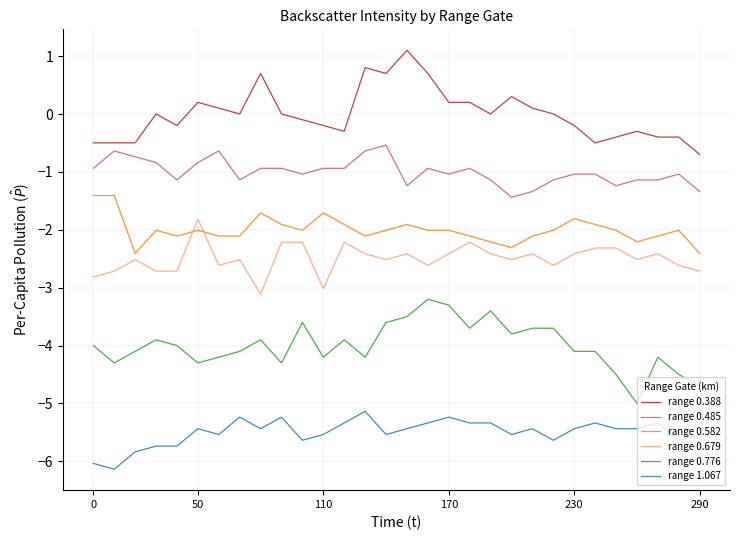

List the series in order of their peak value, highest first.

range 0.388, range 0.485, range 0.582, range 0.679, range 0.776, range 1.067